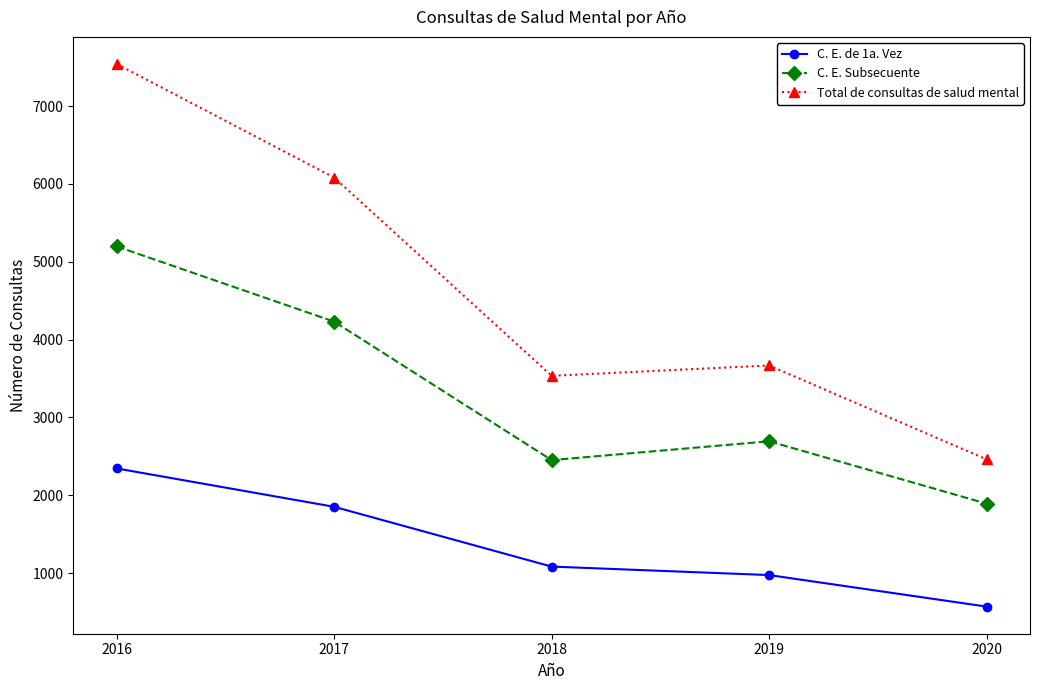

Between 2017 and 2020, which series saw the biggest shift?

Total de consultas de salud mental